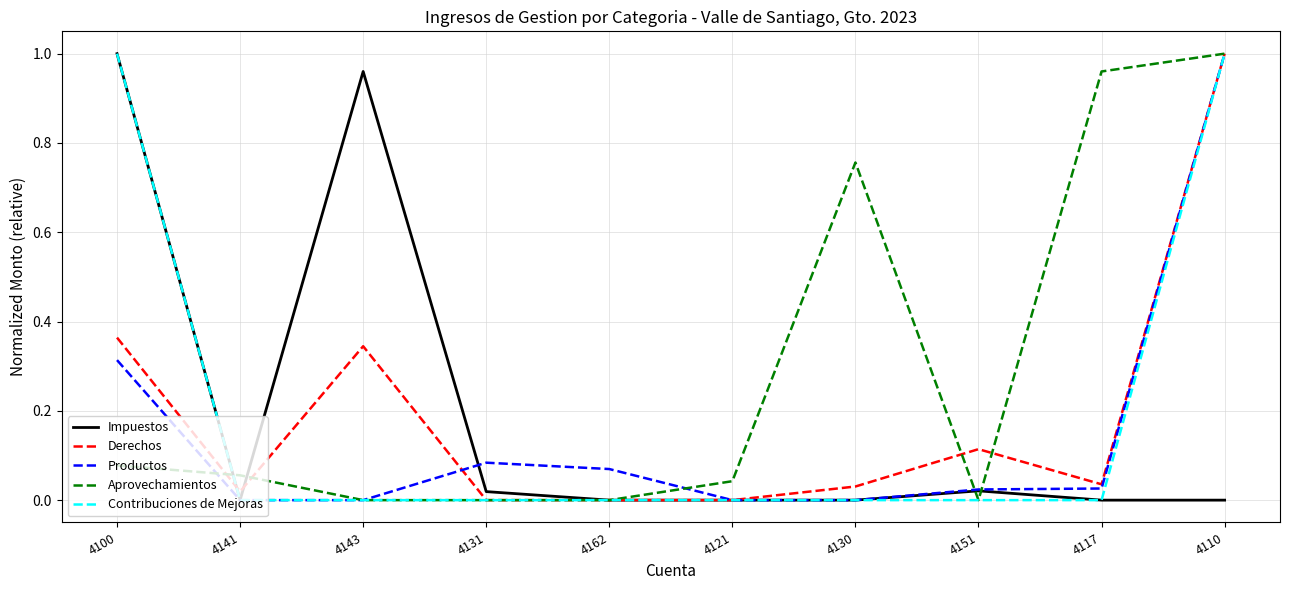

Does the chart have visible grid lines?

Yes